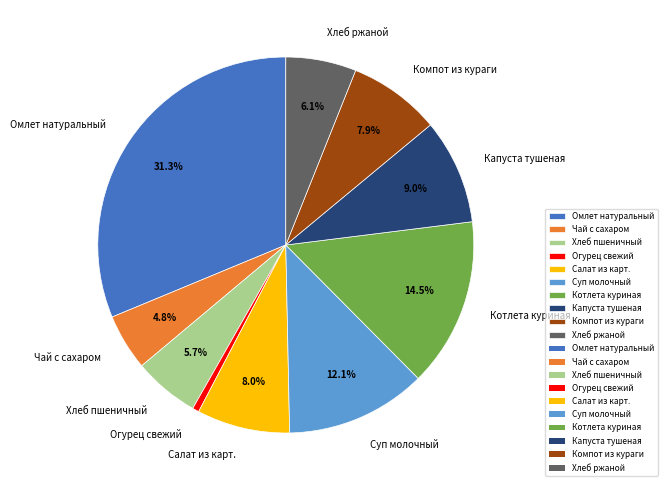

What percentage is the Огурец свежий slice, to the nearest percent?

1%